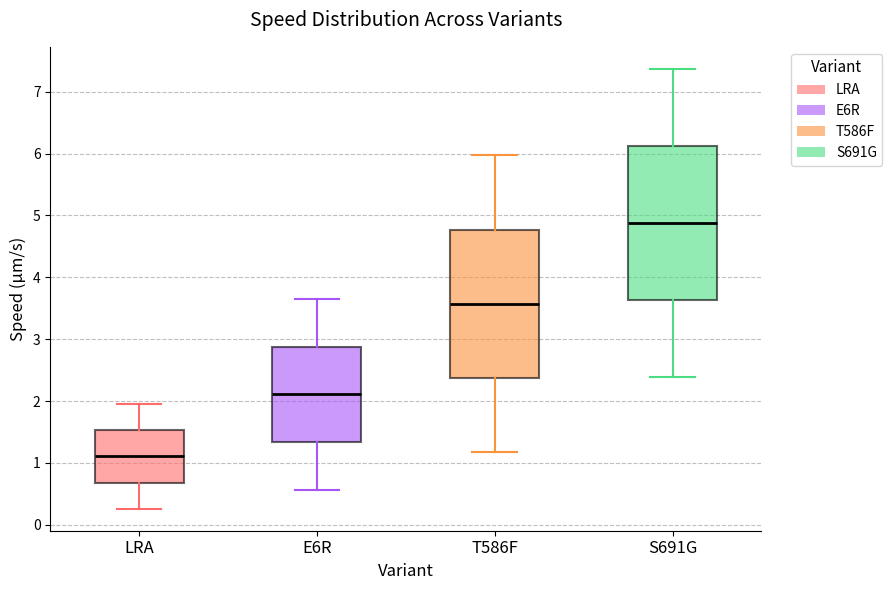

Which box's median line is the highest?

S691G